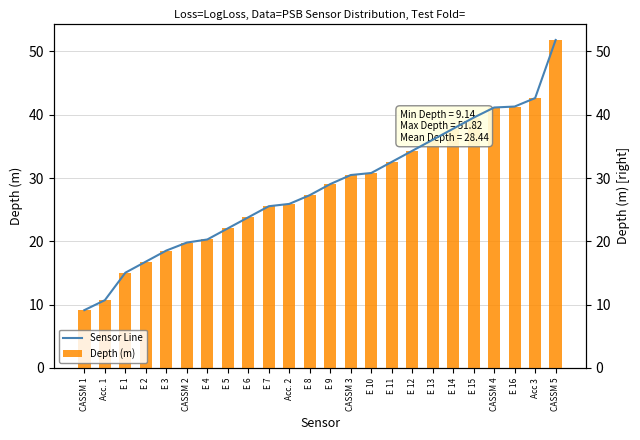

Reading left to right, extract all data points from this chart.

Sensor Line: CASSM 1=9.1	Acc. 1=10.7	E 1=15.1	E 2=16.8	E 3=18.6	CASSM 2=19.8	E 4=20.3	E 5=22.1	E 6=23.8	E 7=25.6	Acc. 2=25.9	E 8=27.3	E 9=29.1	CASSM 3=30.5	E 10=30.8	E 11=32.5	E 12=34.3	E 13=36.0	E 14=37.8	E 15=39.5	CASSM 4=41.1	E 16=41.3	Acc 3=42.6	CASSM 5=51.8
Depth (m): CASSM 1=9.1	Acc. 1=10.7	E 1=15.1	E 2=16.8	E 3=18.6	CASSM 2=19.8	E 4=20.3	E 5=22.1	E 6=23.8	E 7=25.6	Acc. 2=25.9	E 8=27.3	E 9=29.1	CASSM 3=30.5	E 10=30.8	E 11=32.5	E 12=34.3	E 13=36.0	E 14=37.8	E 15=39.5	CASSM 4=41.1	E 16=41.3	Acc 3=42.6	CASSM 5=51.8